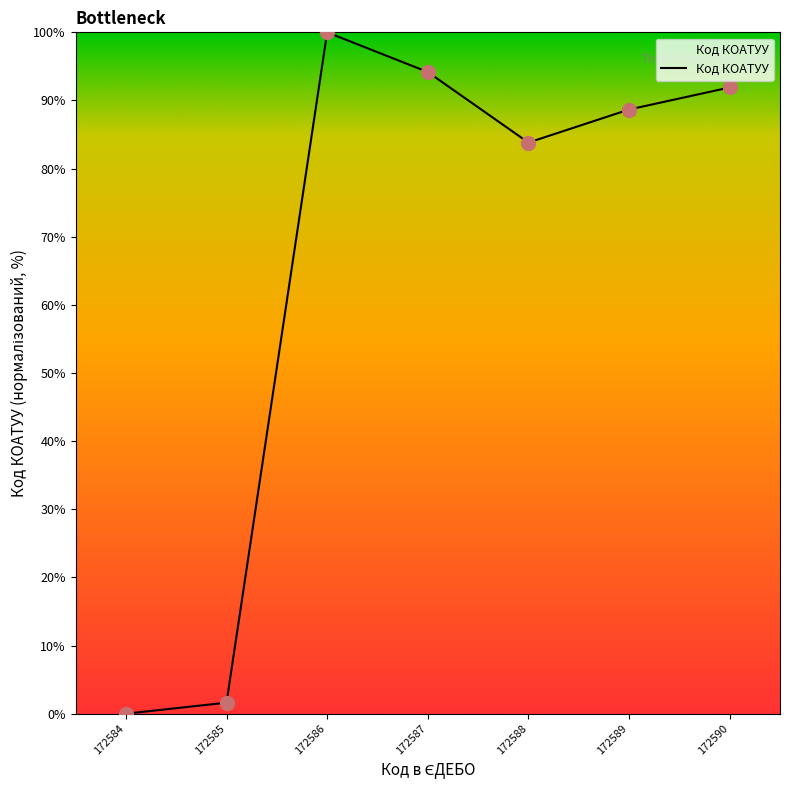

Between 172584 and 172589, which is larger?

172589